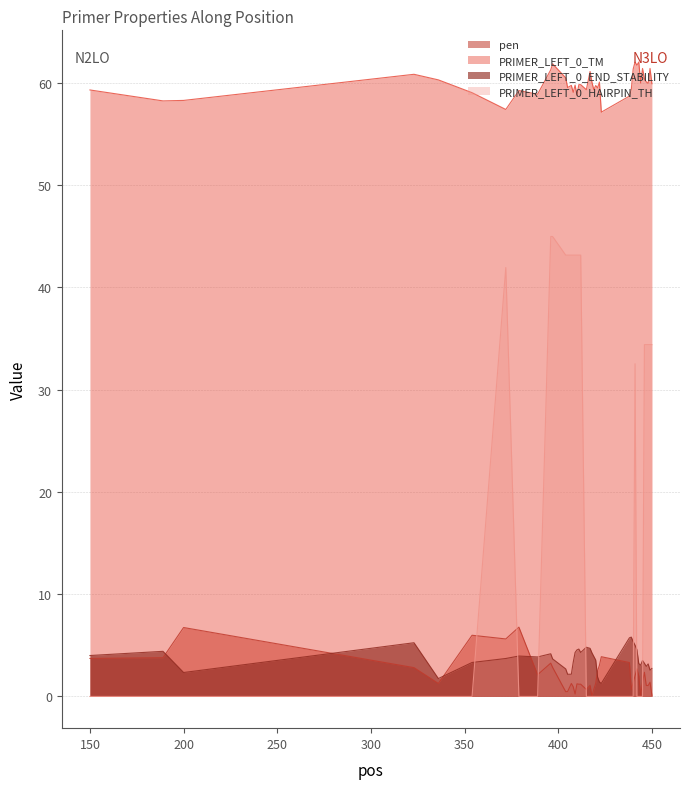

What is the greatest value displayed?

62.0